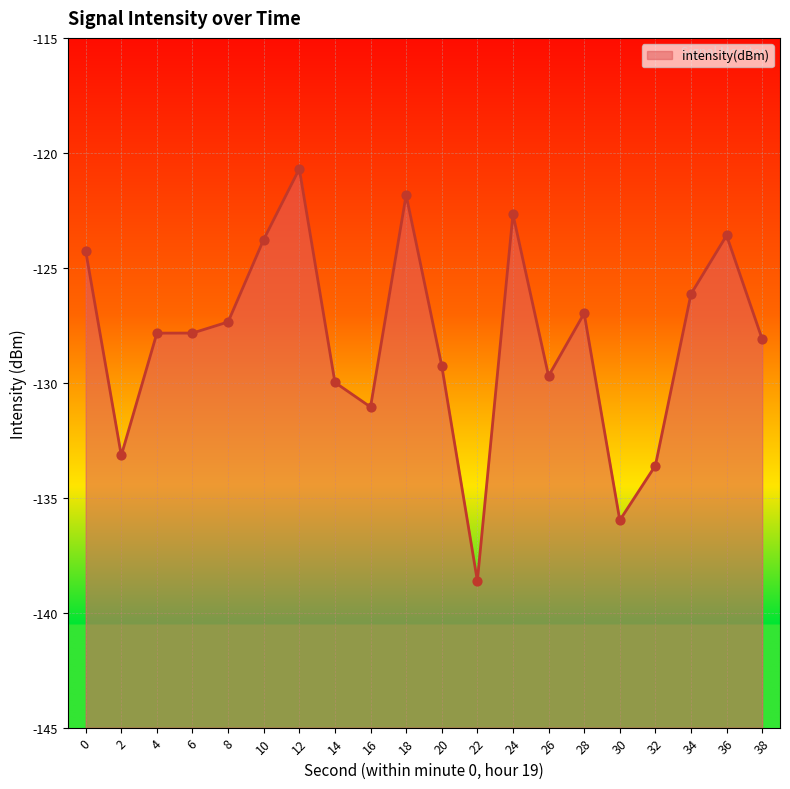

Which has a higher value, 34 or 32?

34